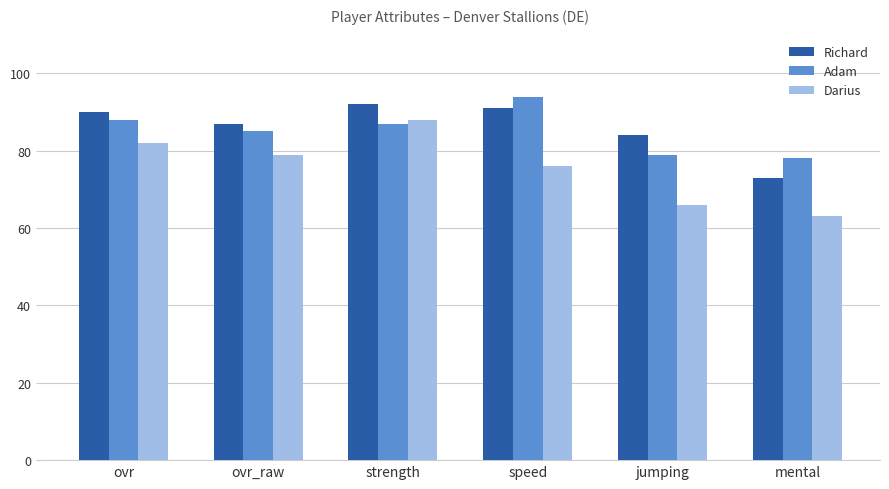

What is the lowest value of the Adam series?

78